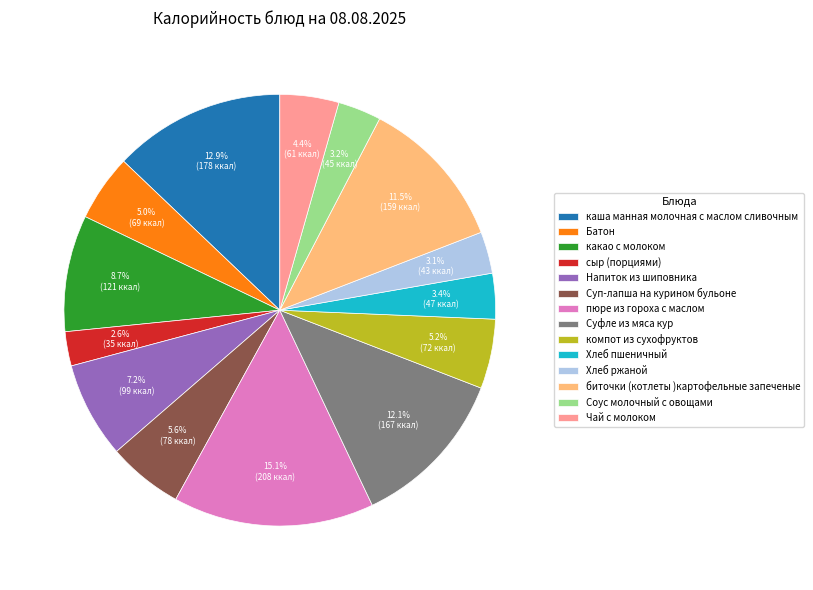

What is the largest slice in the pie chart?

пюре из гороха с маслом